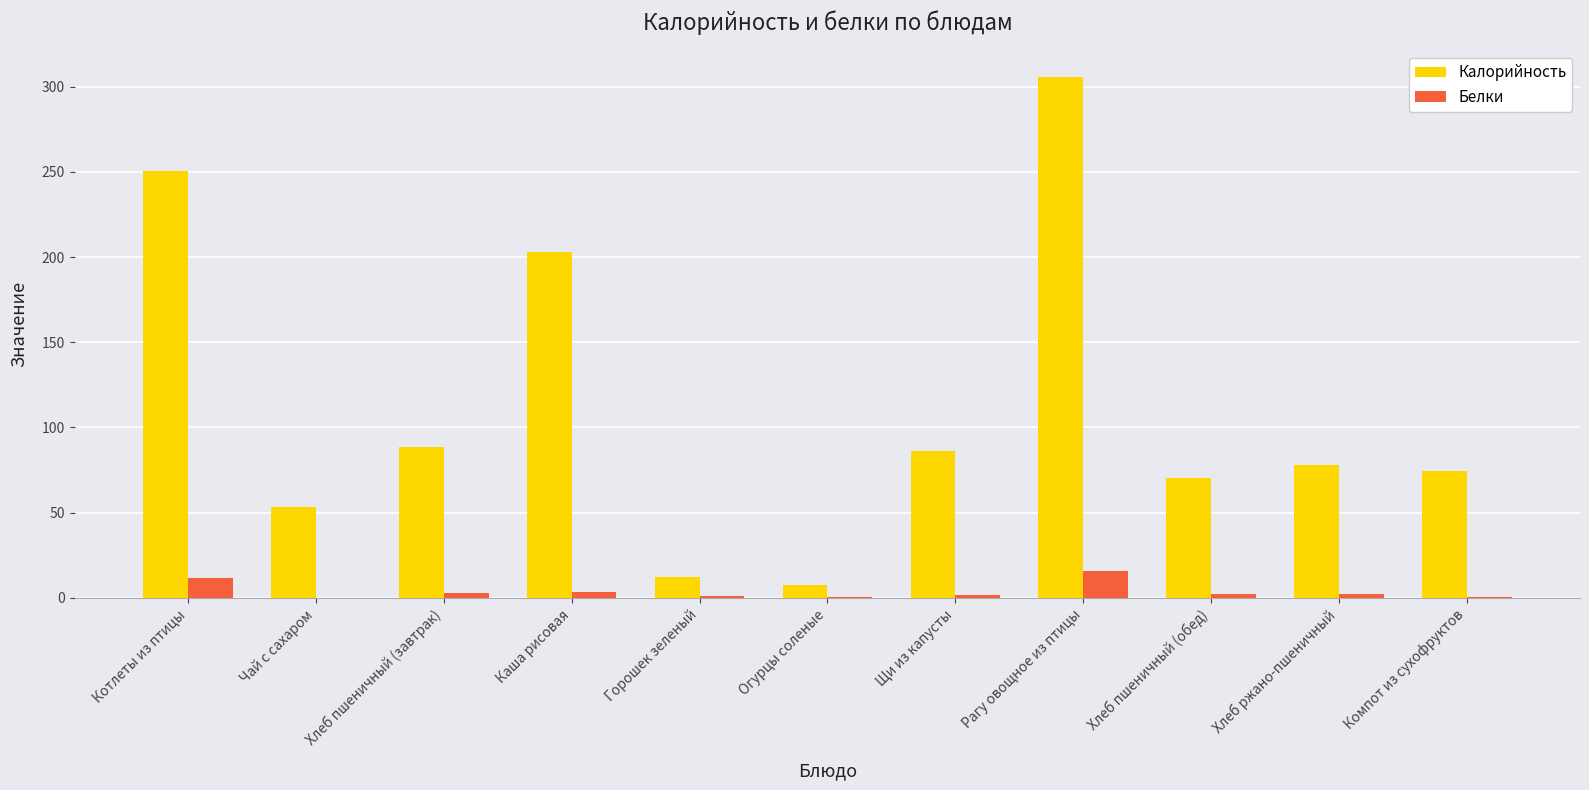

What is the highest value of the Калорийность series?

305.8